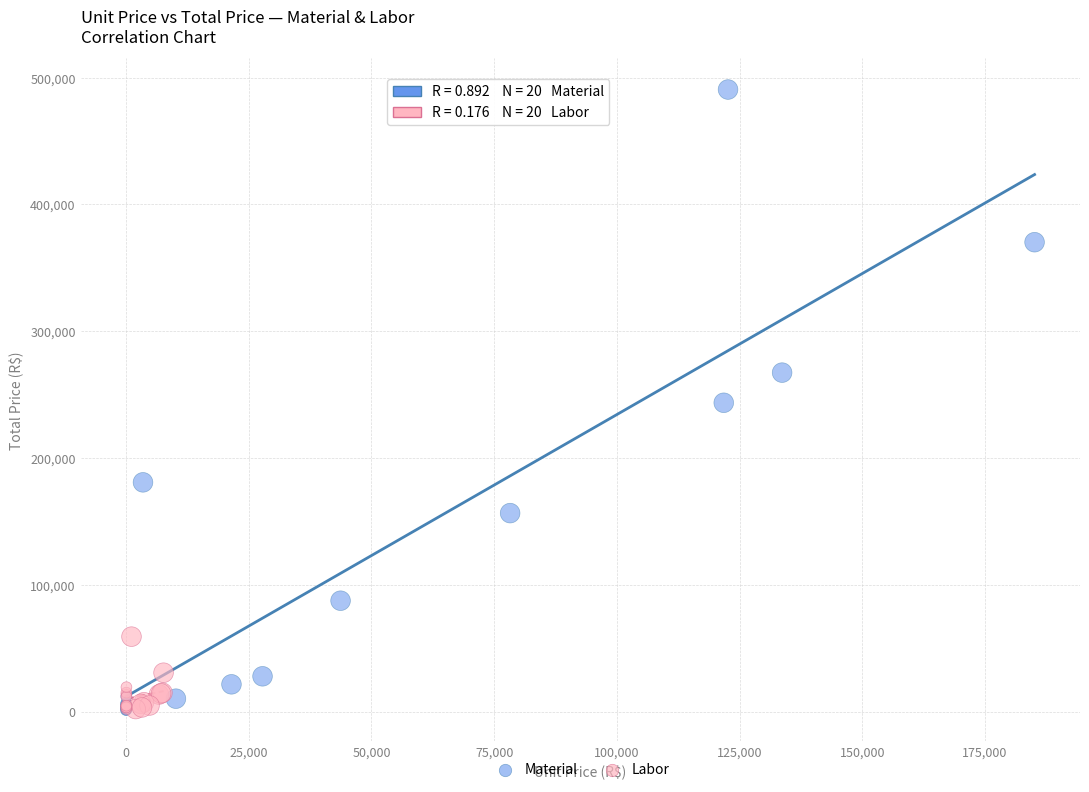

Which series has the largest Y range (max minus min)?

Material